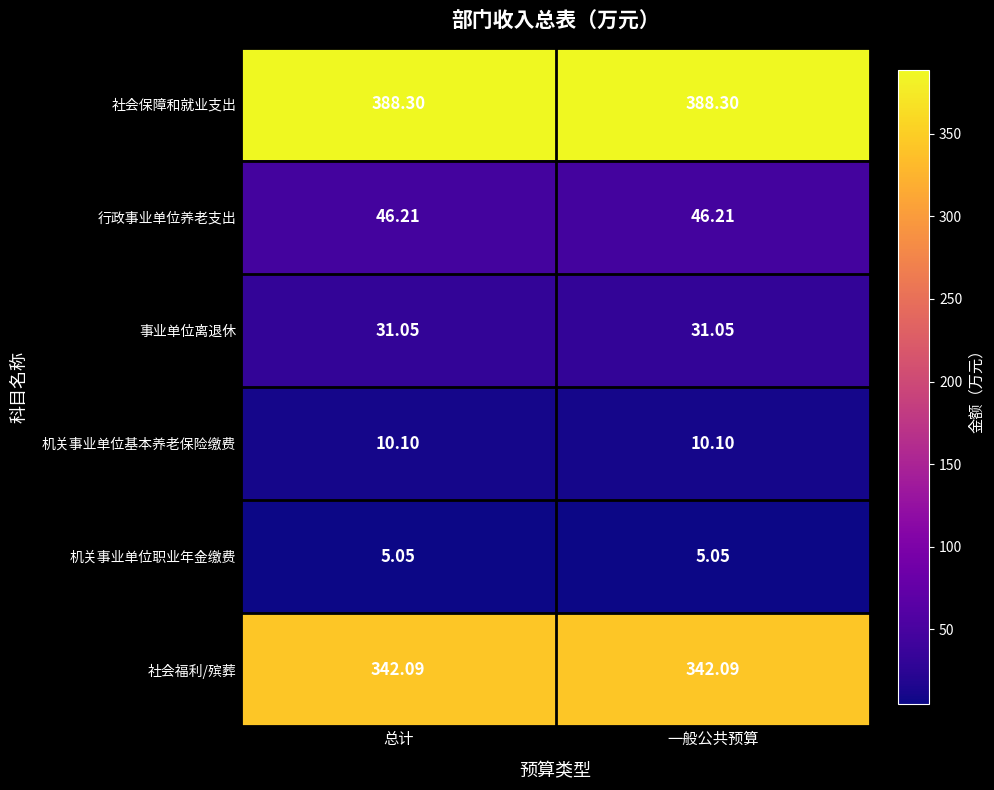

Which series has the largest total across all categories?

社会保障和就业支出